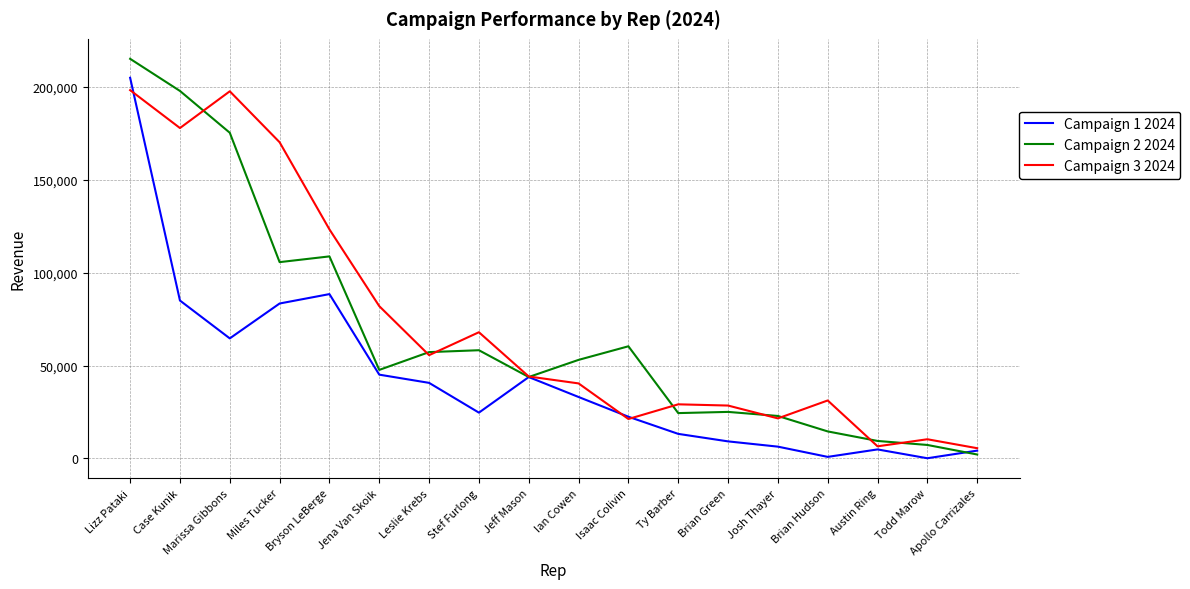

At which label is Campaign 1 2024 closest to 102476?

Bryson LeBerge